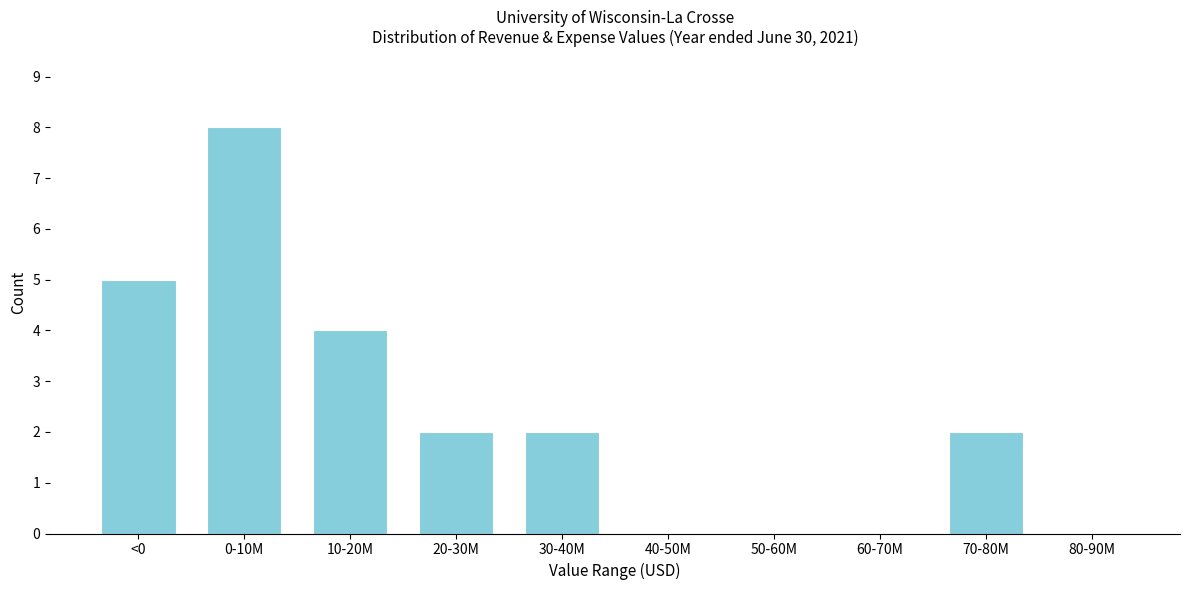

Reading left to right, transcribe all the data shown in this chart.

<0=5	0-10M=8	10-20M=4	20-30M=2	30-40M=2	40-50M=0	50-60M=0	60-70M=0	70-80M=2	80-90M=0